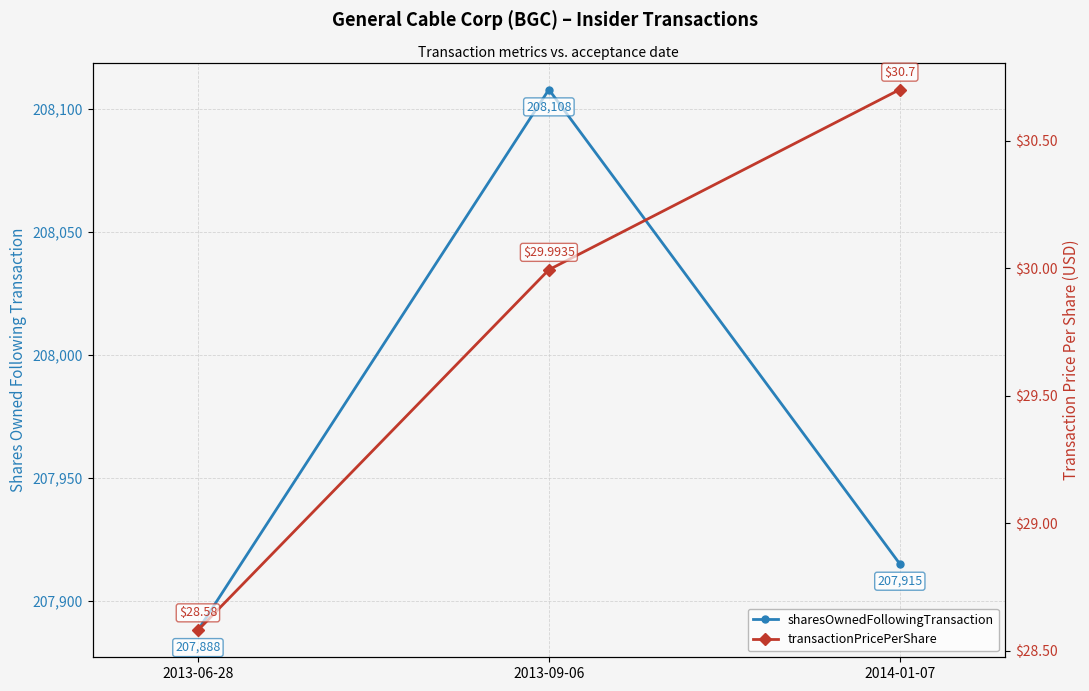

The transactionPricePerShare series shows 48.6 at 2013-06-28. True or false?

False